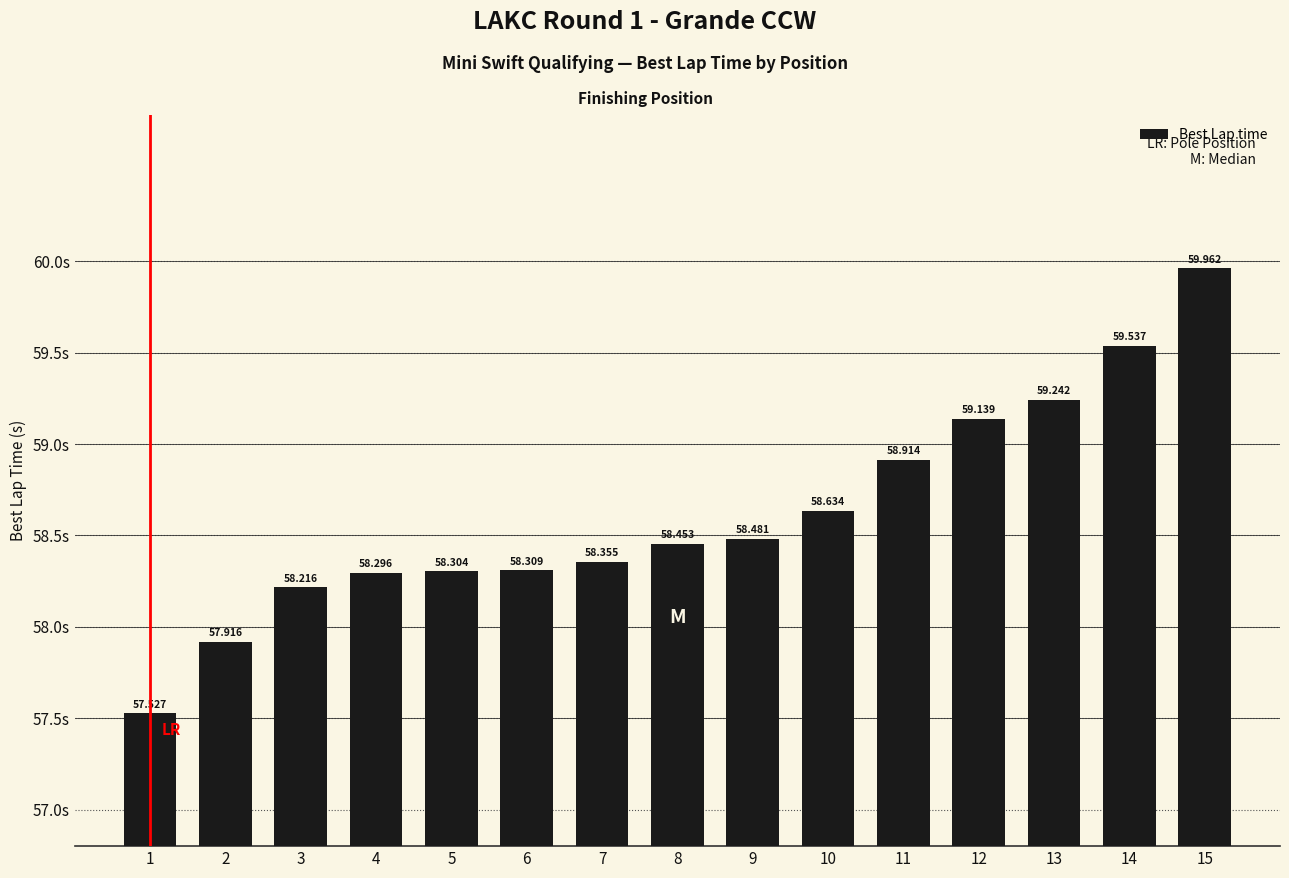

What is the value of the 14th bar from the left?

59.5